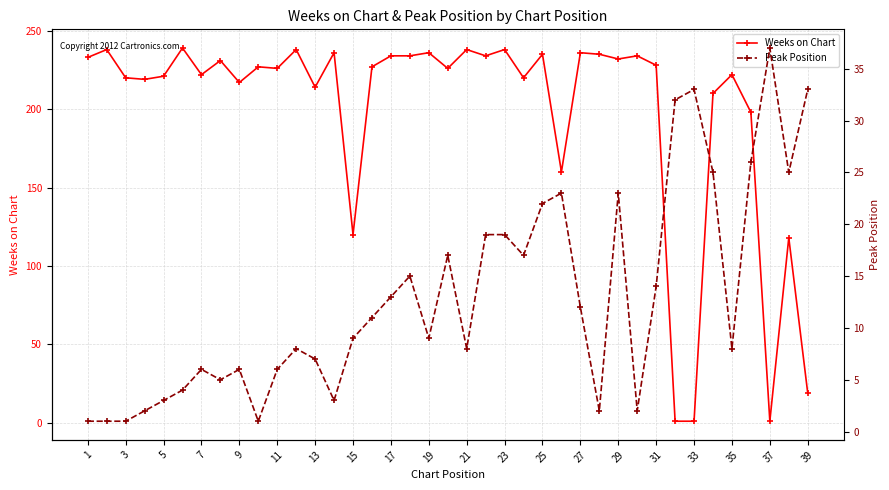

What are all the series names shown in the legend?

Weeks on Chart, Peak Position